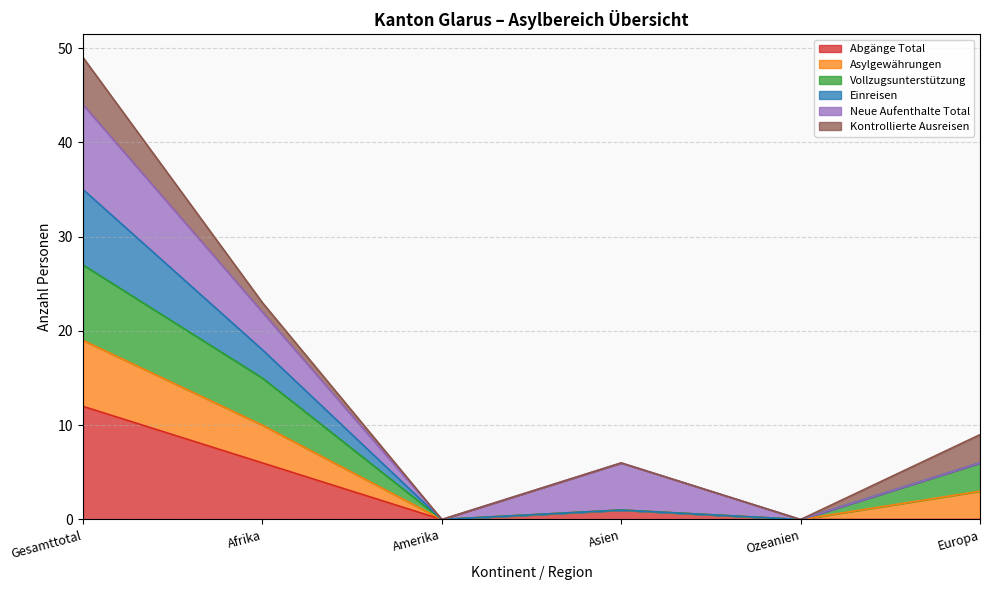

The value of Abgänge Total at Gesamttotal is 12. True or false?

True